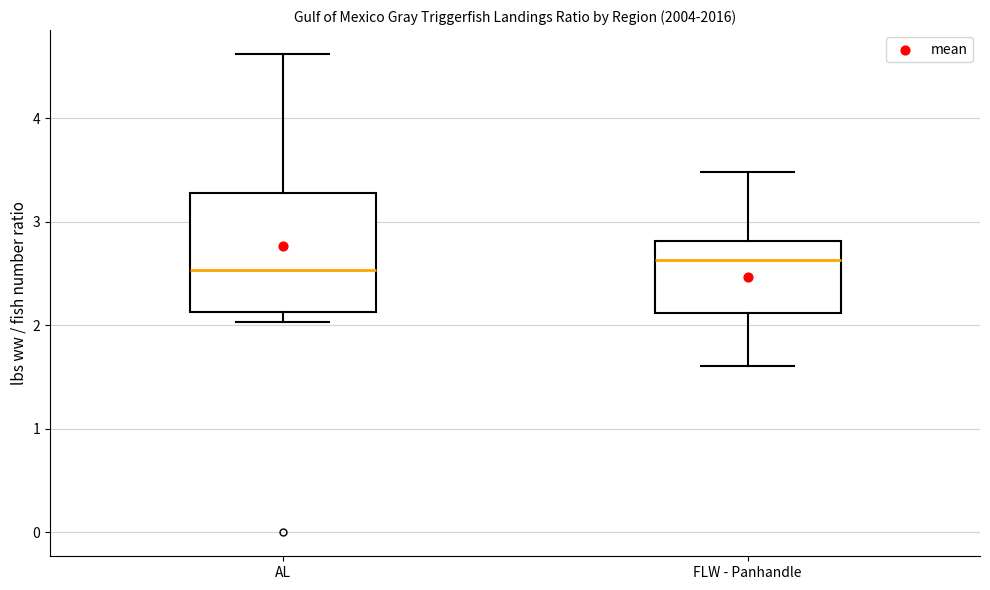

Where does the median line of the box for FLW - Panhandle sit on the y-axis? The values are not printed on the chart, so give them approximately, as read against the axis.

2.6